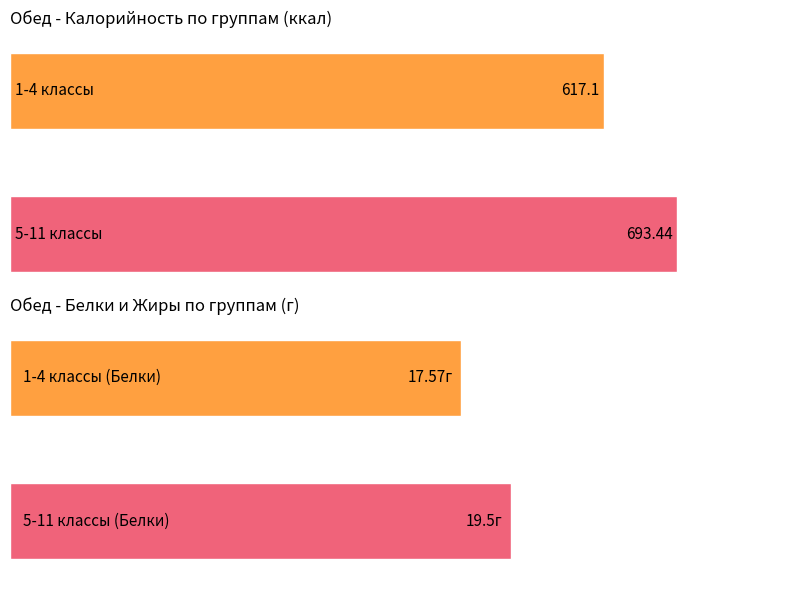

How many groups of bars are there?

2